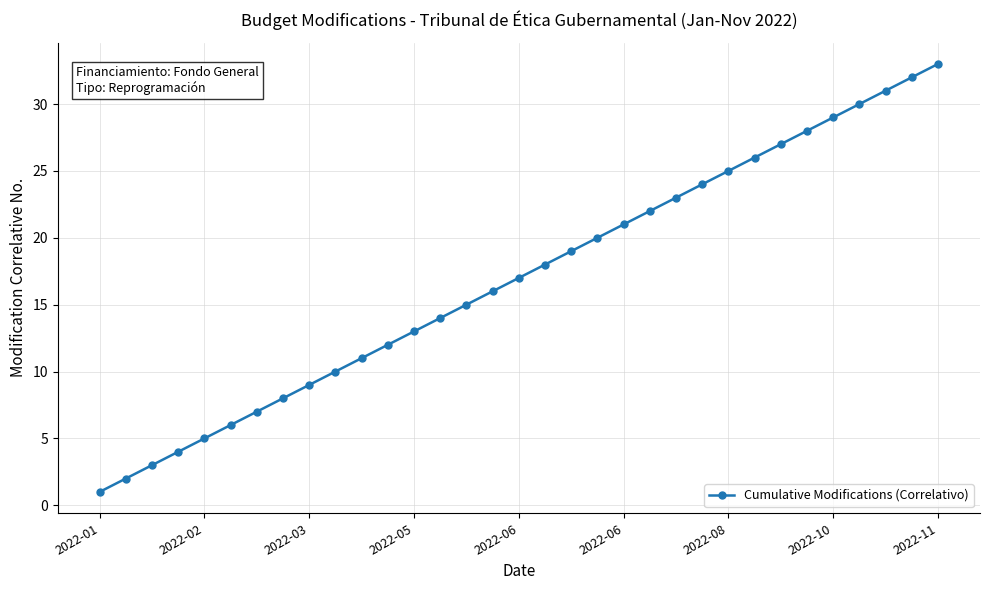

What is the average value?

17